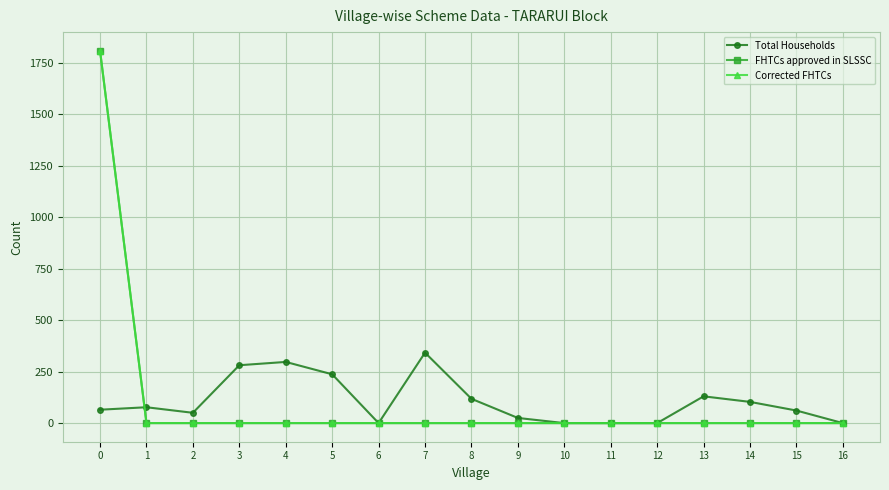

Between 0 and 8, which series saw the biggest shift?

FHTCs approved in SLSSC